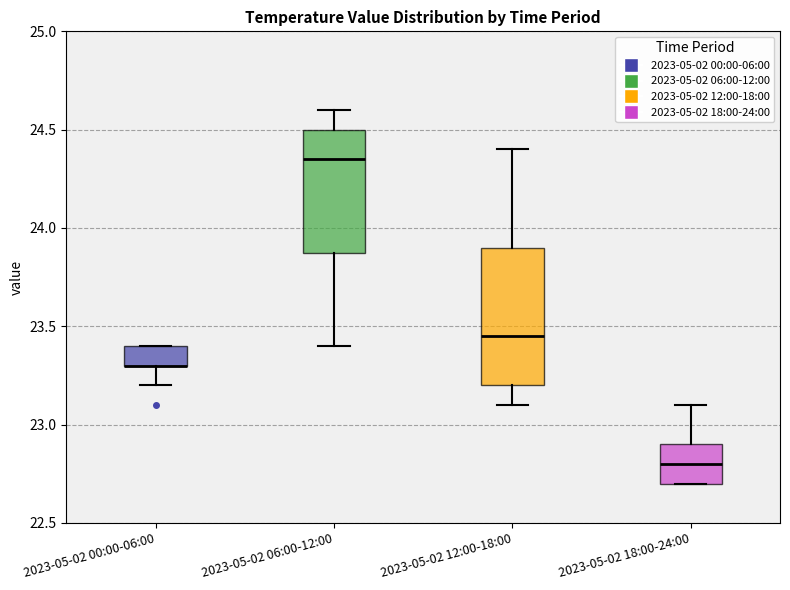

Where is the lower edge of the box for 2023-05-02 18:00-24:00 on the y-axis? The values are not printed on the chart, so give them approximately, as read against the axis.

22.70